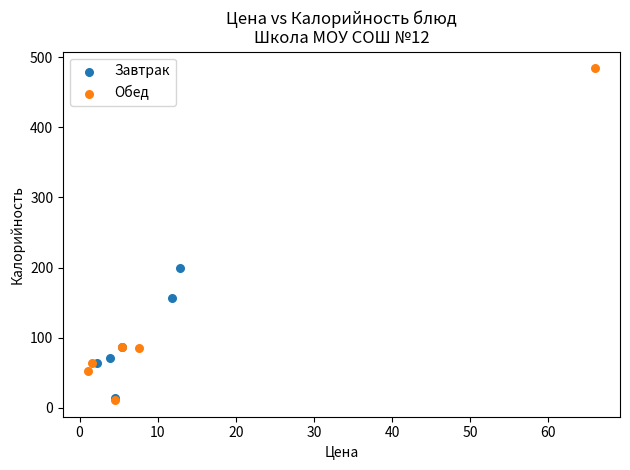

Which series reaches the maximum Y coordinate?

Обед